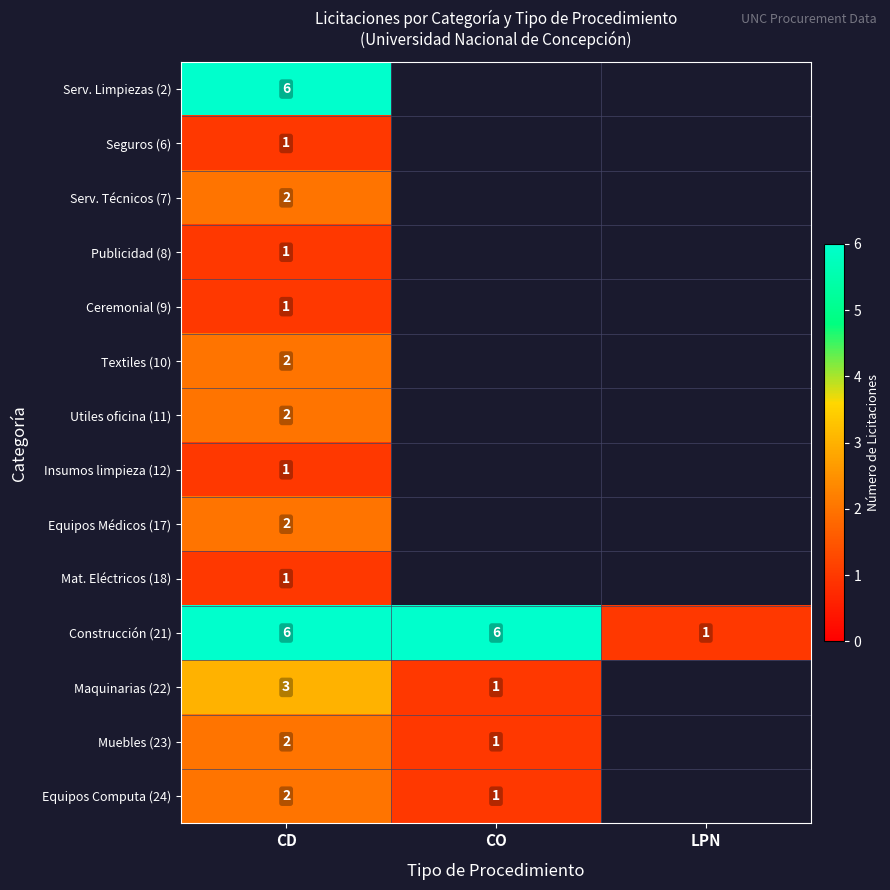

What is the smallest value displayed?

1.0